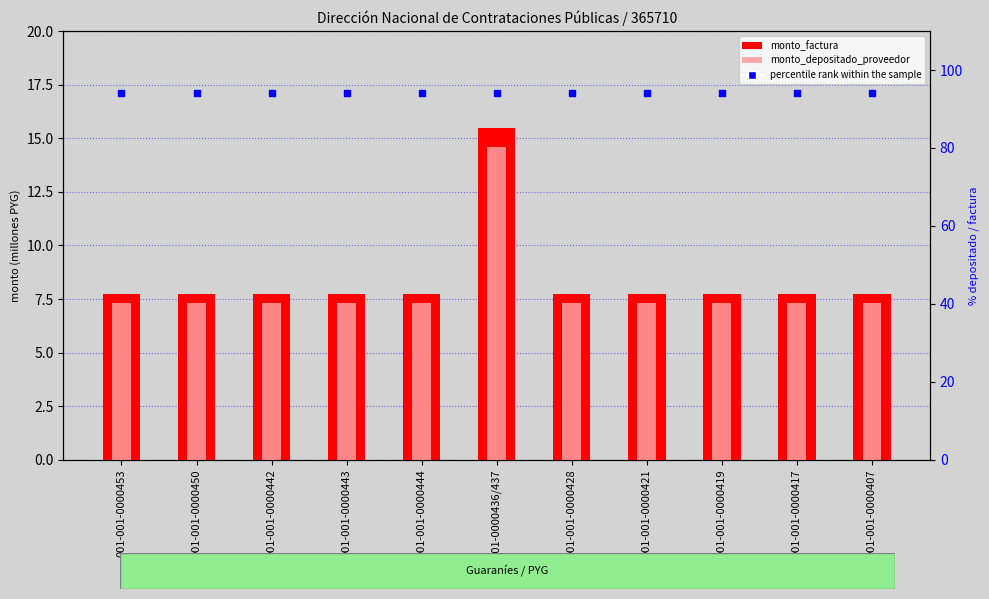

At how many categories does at least one series exceed 19?

11